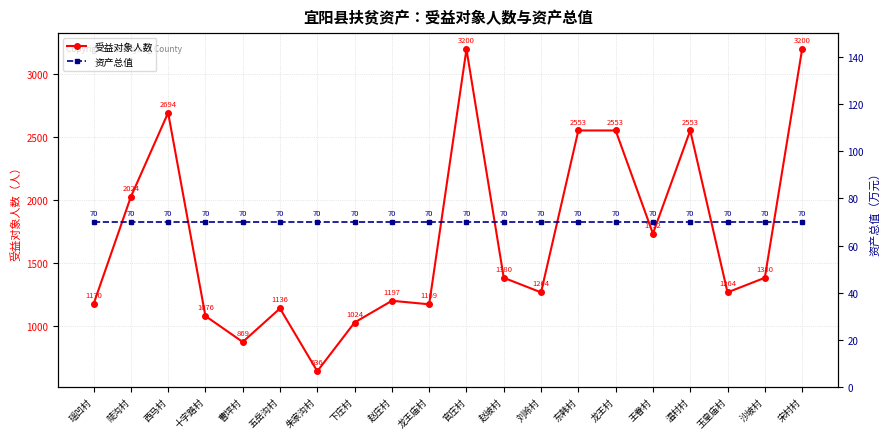

True or false: 资产总值 has a value of 70 at 宋村村.

True